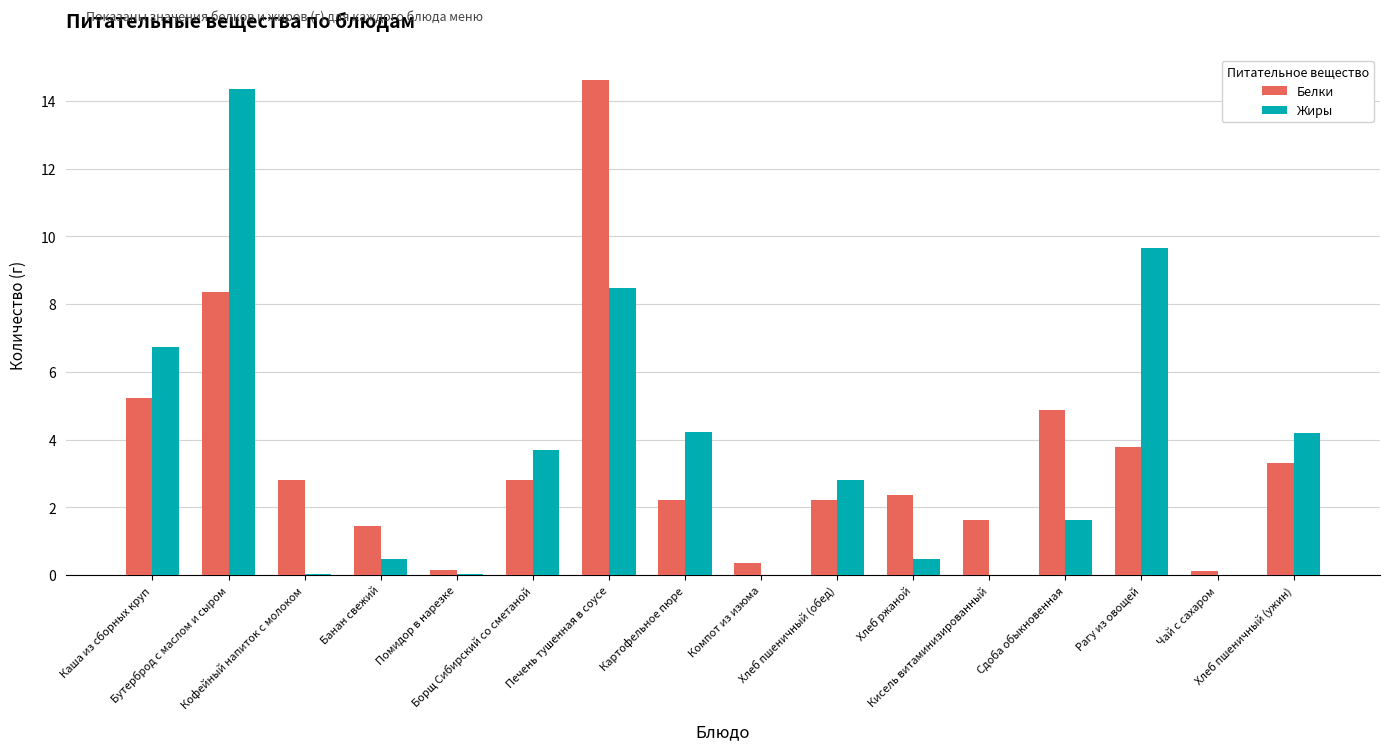

What is the sum of all Белки values?

56.3